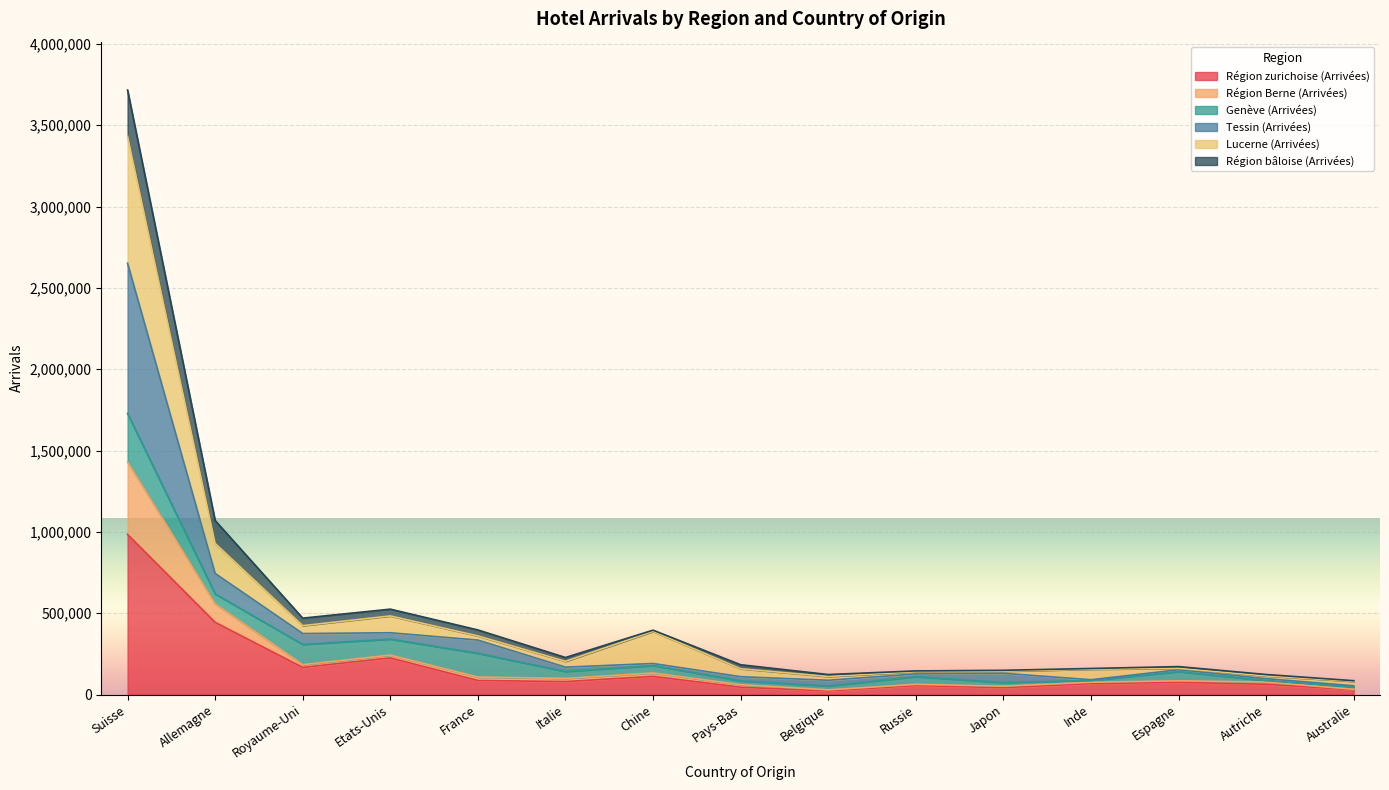

What are all the series names shown in the legend?

Région zurichoise (Arrivées), Région Berne (Arrivées), Genève (Arrivées), Tessin (Arrivées), Lucerne (Arrivées), Région bâloise (Arrivées)